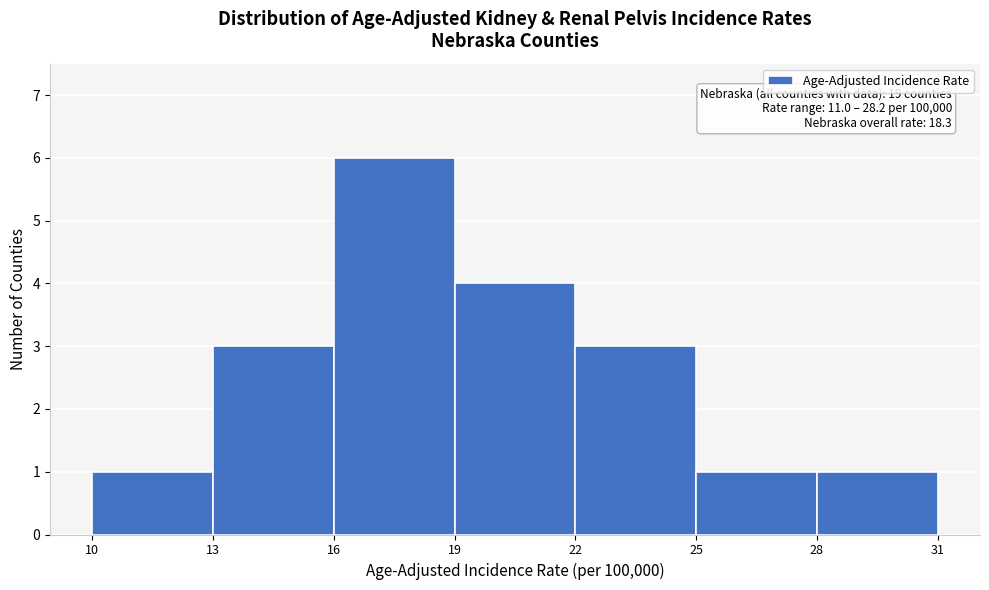

Over which range of the x-axis is the bar tallest?

16 to 19